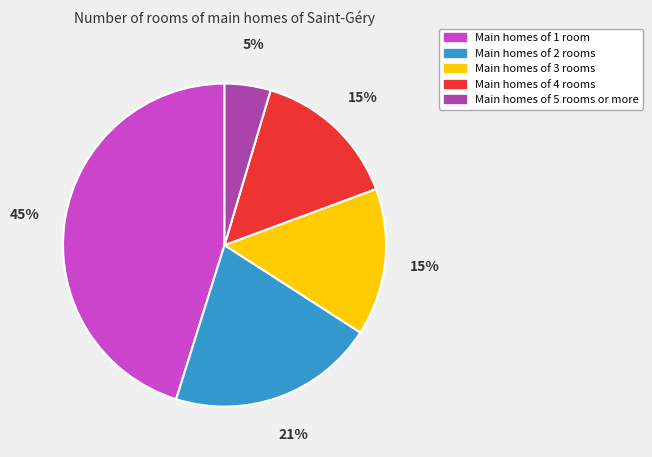

How many slices are in this pie chart?

5